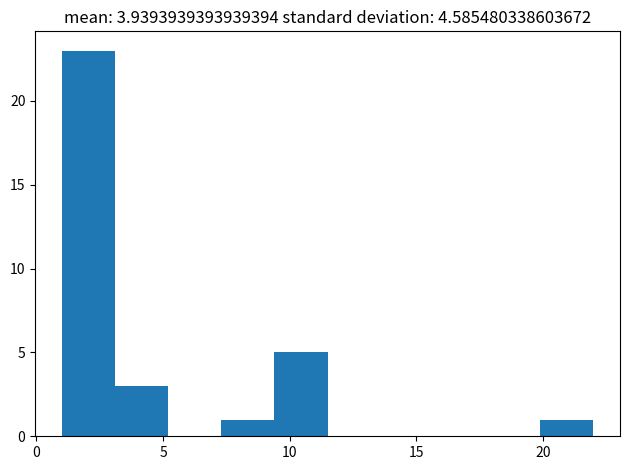

Reading left to right, list every bar in this chart as the range it spans on the x-axis followed by its height. Neither the bar edges nor the heights are printed on the chart, so give them approximately, as read against the axes.

1.0 to 3.1: 23
3.1 to 5.2: 3
5.2 to 7.3: 0
7.3 to 9.4: 1
9.4 to 11.5: 5
11.5 to 13.6: 0
13.6 to 15.7: 0
15.7 to 17.8: 0
17.8 to 19.9: 0
19.9 to 22.0: 1